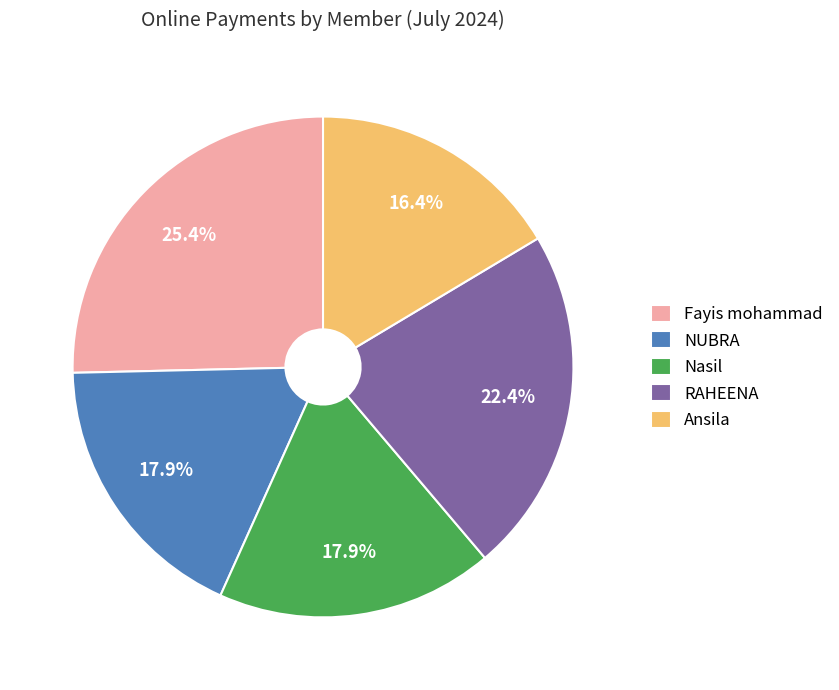

To the nearest percent, what is the difference between the RAHEENA and Nasil slice percentages?

4%